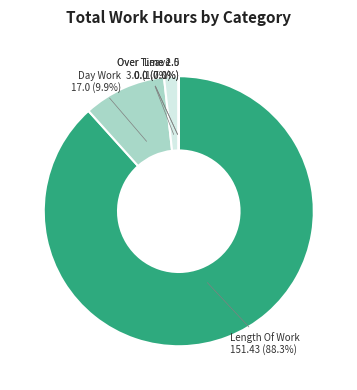

Approximately how many times larger is the value at Length Of Work compared to Day Work?

8.9